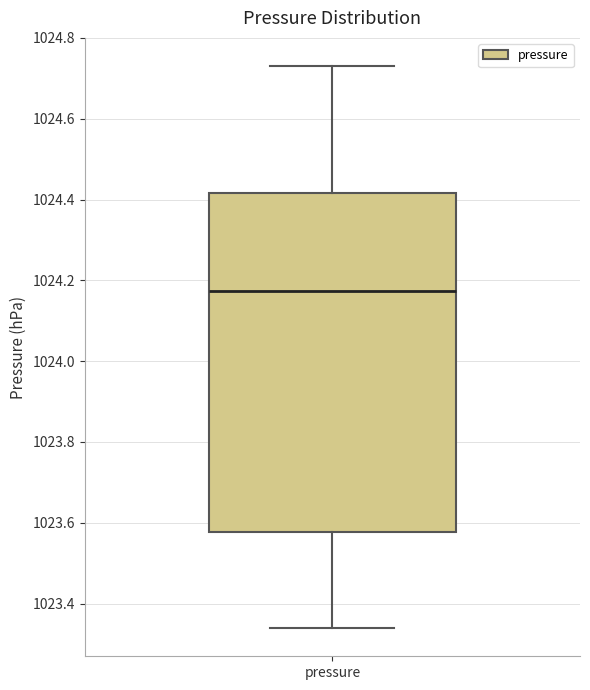

Where is the upper edge of the box for pressure on the y-axis? The values are not printed on the chart, so give them approximately, as read against the axis.

1024.42